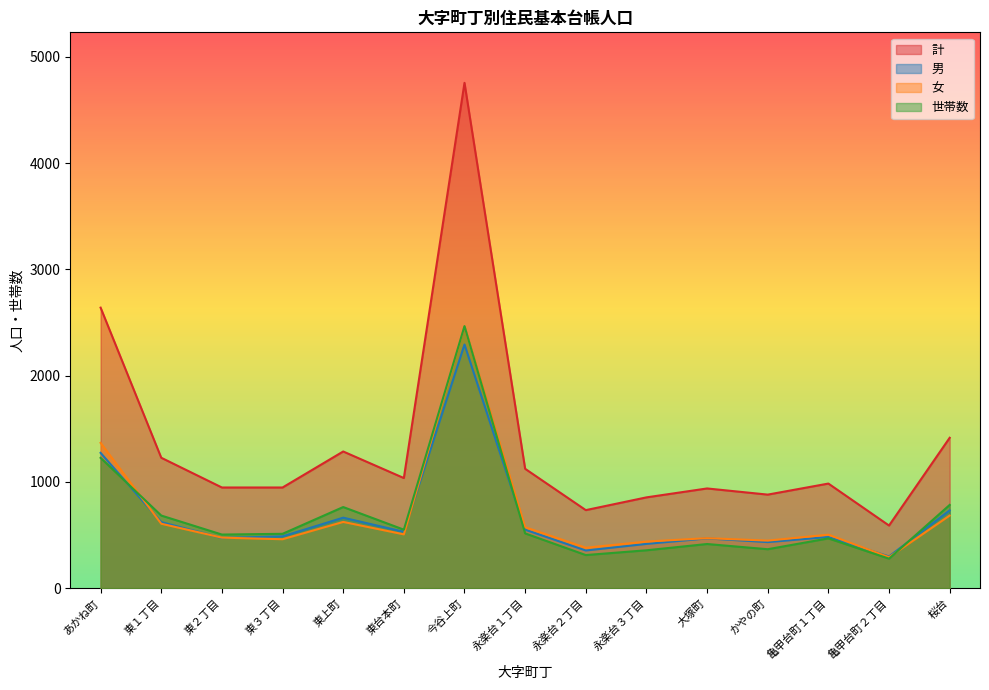

Reading right to left, what are all the values shown in this chart?

計: 1415	589	984	880	938	854	734	1123	4756	1036	1286	947	947	1227	2640
男: 732	298	481	433	468	416	354	550	2293	530	663	487	472	621	1273
女: 683	291	503	447	470	438	380	573	2463	506	623	460	475	606	1367
世帯数: 783	277	468	366	415	356	311	515	2466	550	763	511	504	683	1226